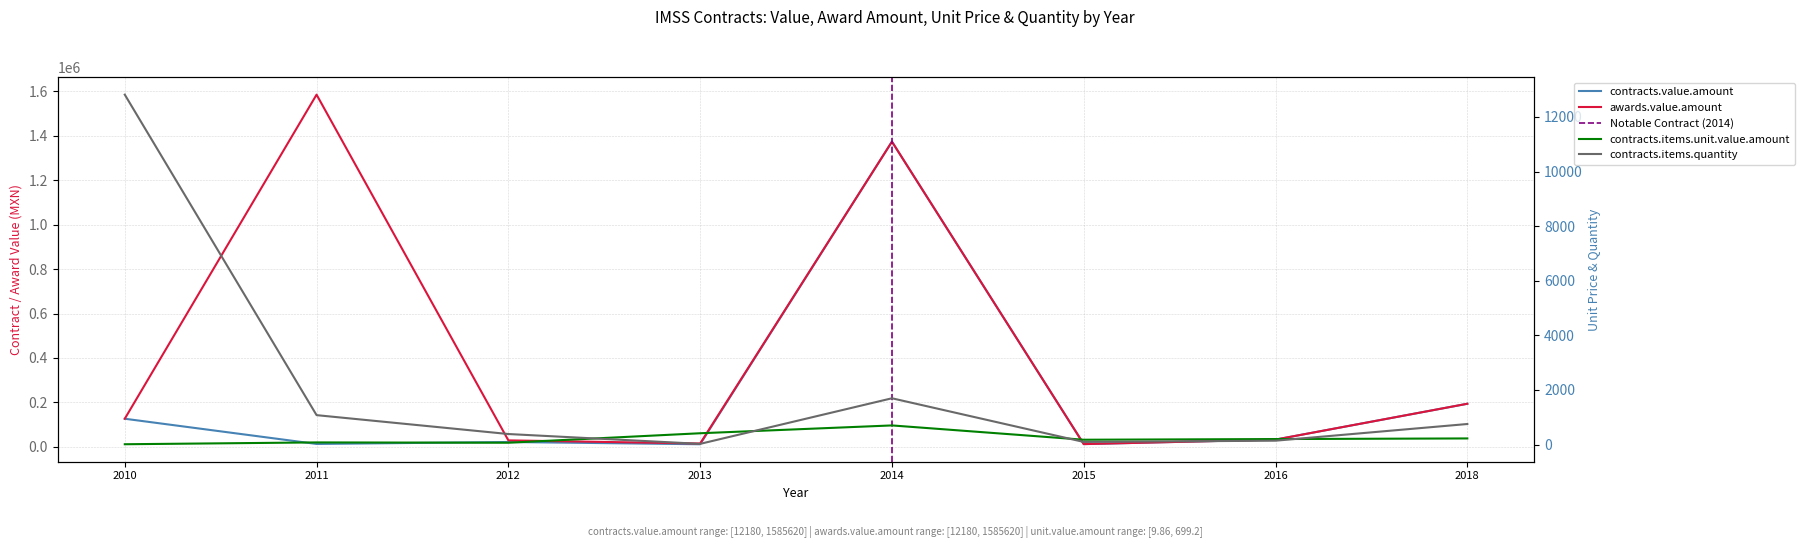

What is the approximate value of contracts.value.amount at 2012?

21715.2